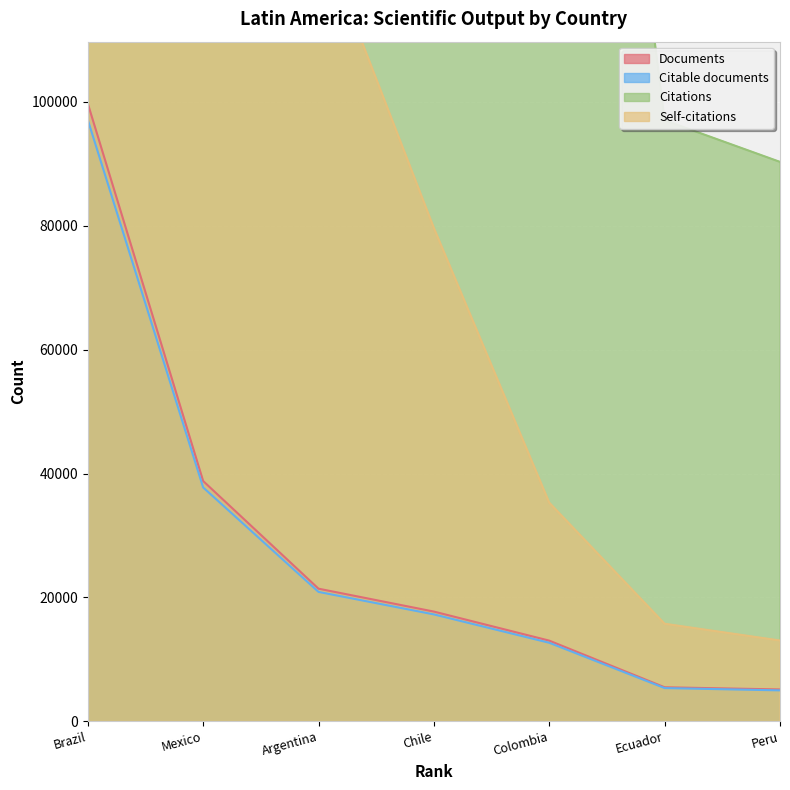

Does the chart display data point markers on the line(s)?

No